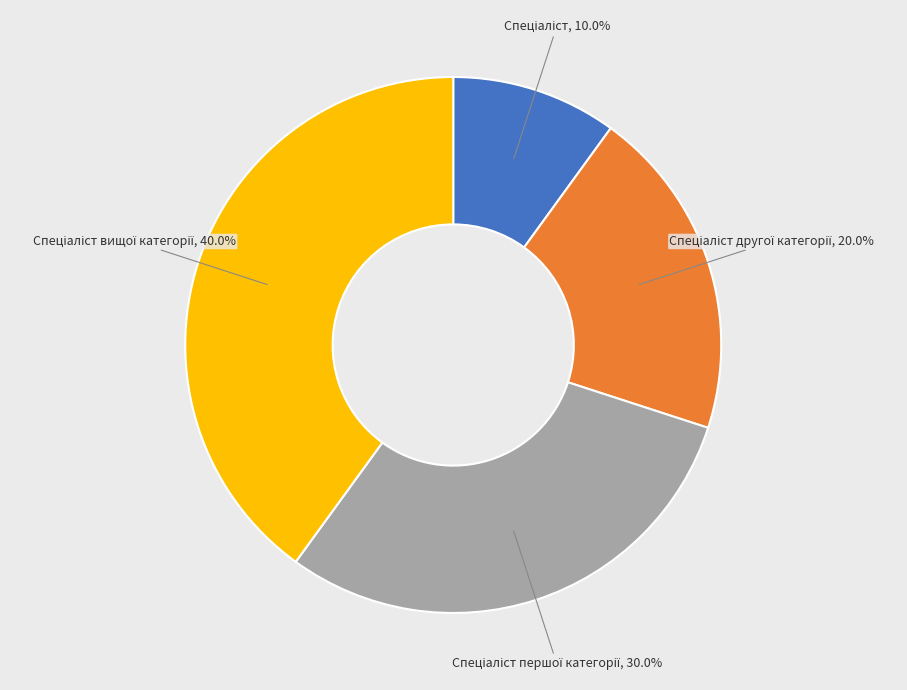

Is there any slice that represents more than half of the pie?

No